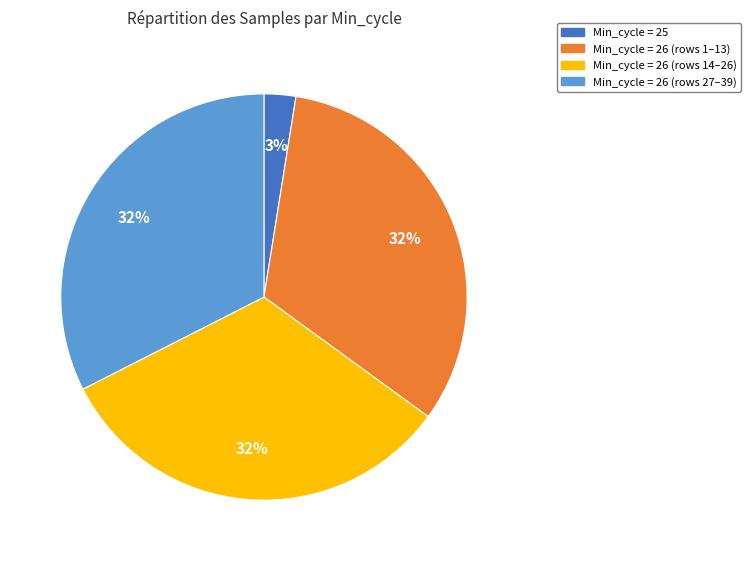

Is there any slice that represents more than half of the pie?

No